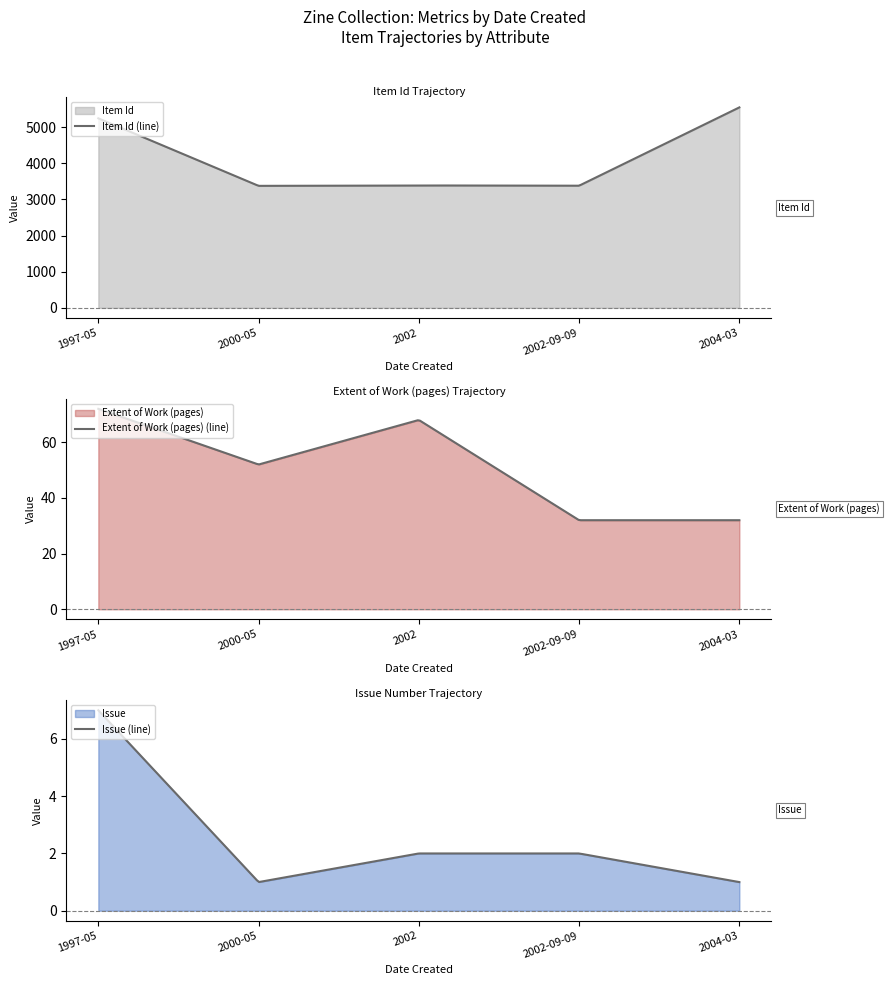

At how many categories does at least one series exceed 3377?

3